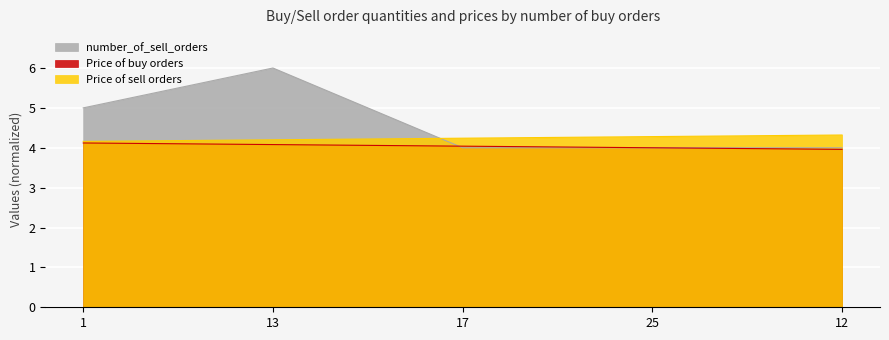

What is the value of the Price of sell orders point at the 3rd from the left?

4.2